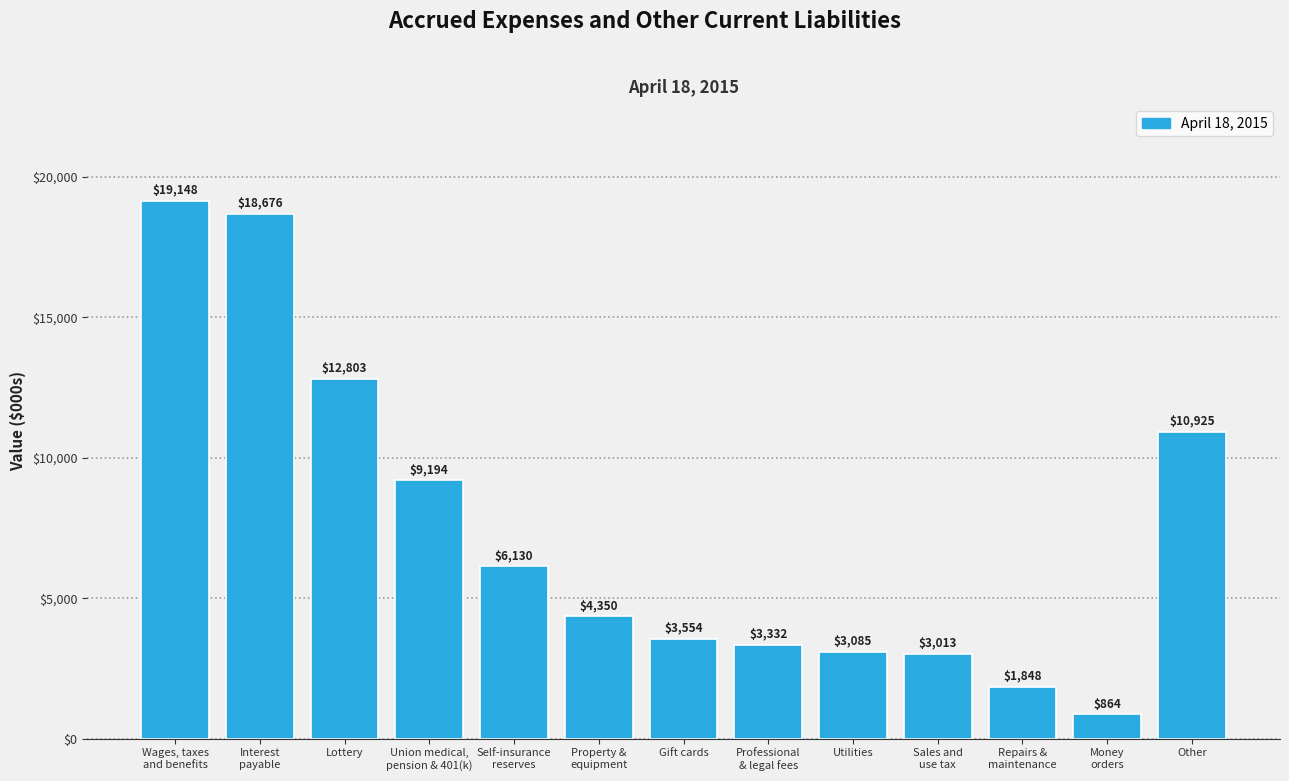

Reading left to right, list all the values displayed in this chart.

19148	18676	12803	9194	6130	4350	3554	3332	3085	3013	1848	864	10925